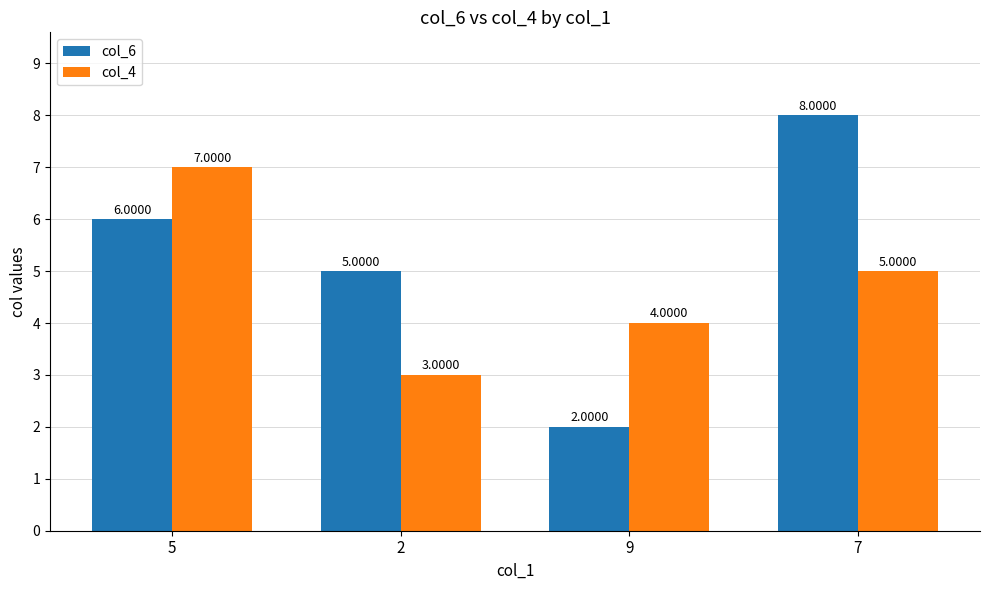

Count the col_4 values in the range 4 to 7.

3